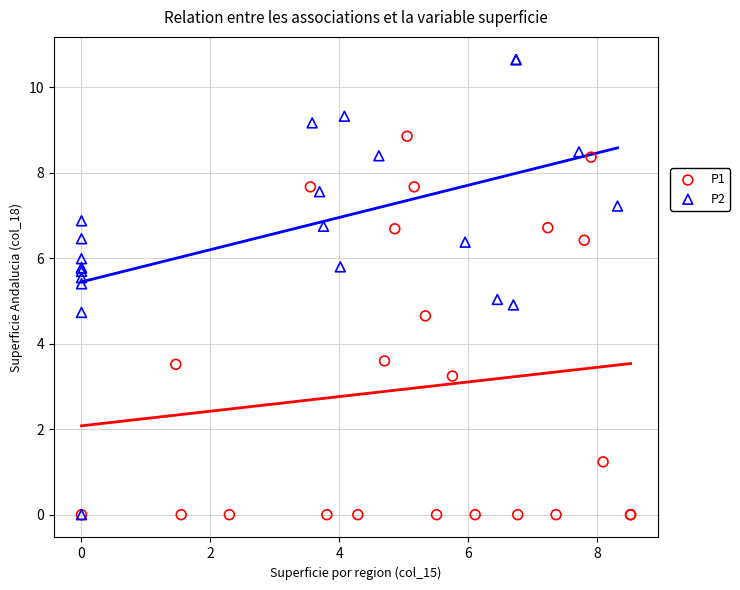

Which series has the widest spread of Y values?

P2